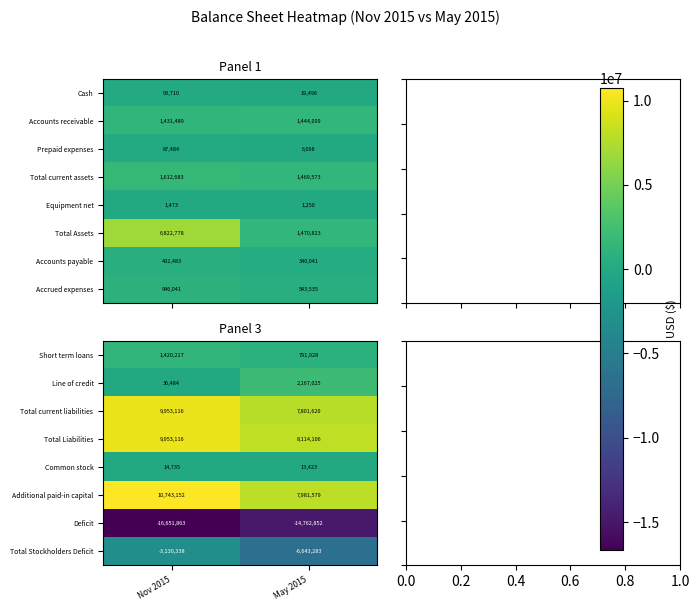

What is the minimum value shown in the chart?

-16651863